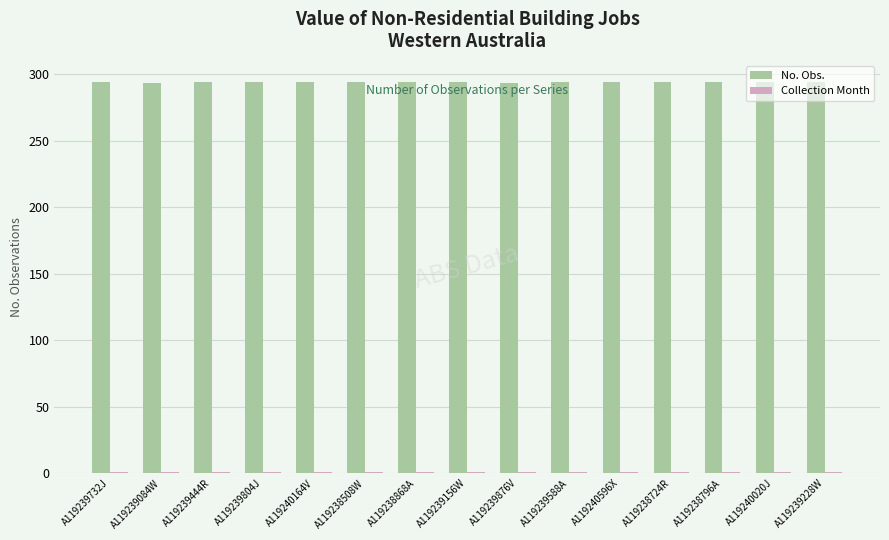

What is the highest value of the No. Obs. series?

294